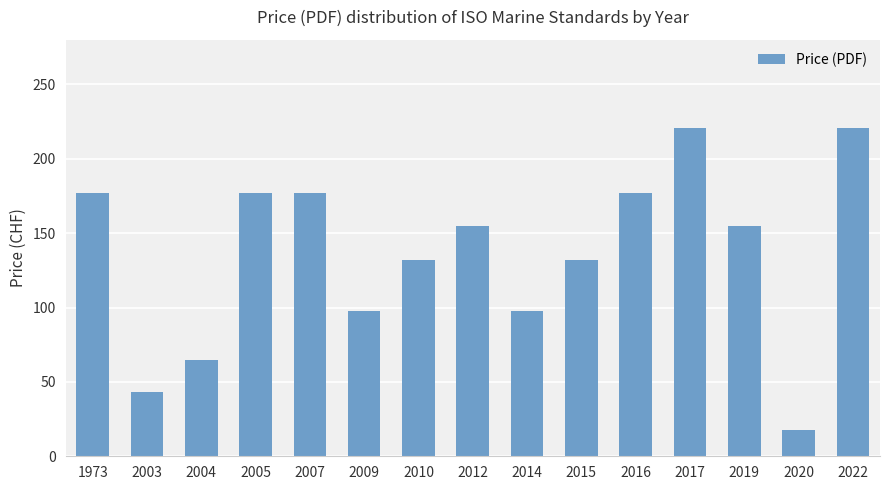

Reading left to right, extract all data points from this chart.

177	43	65	177	177	98	132	155	98	132	177	221	155	18	221